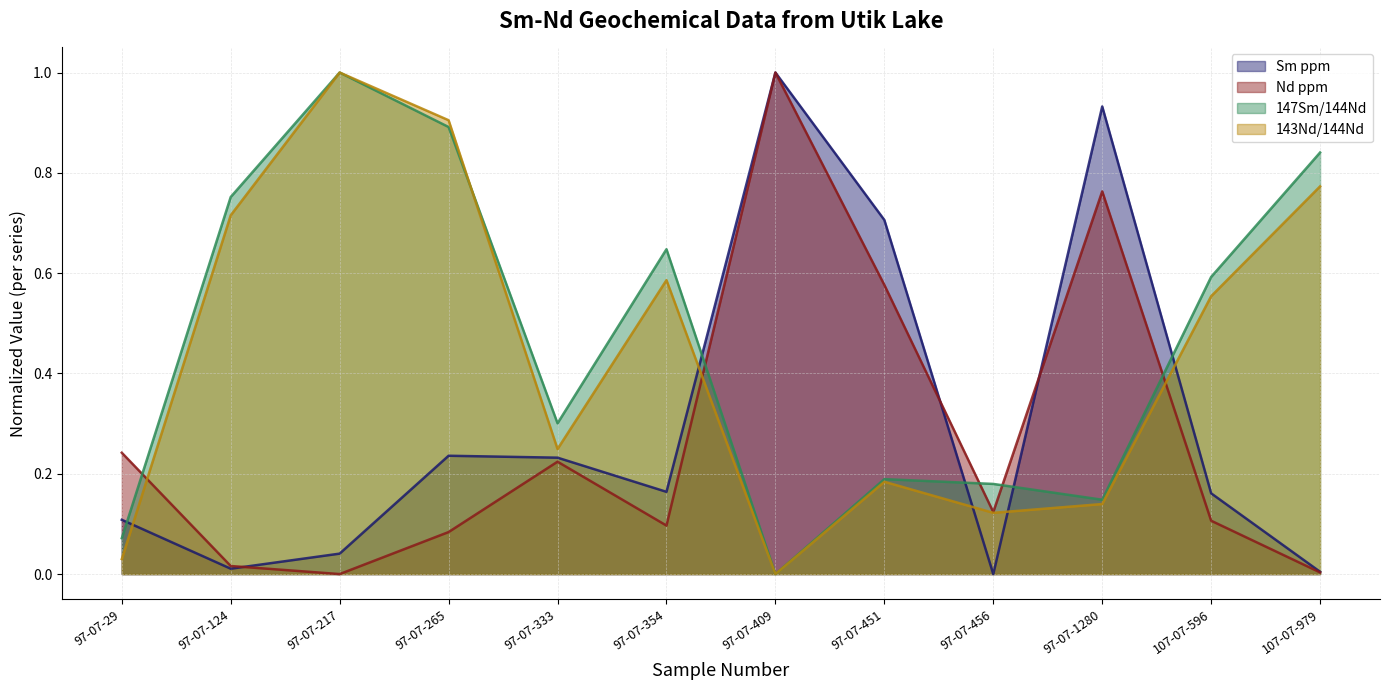

Reading left to right, extract all data points from this chart.

Sm ppm: 0.1	0.0	0.0	0.2	0.2	0.2	1.0	0.7	0.0	0.9	0.2	0.0
Nd ppm: 0.2	0.0	0.0	0.1	0.2	0.1	1.0	0.6	0.1	0.8	0.1	0.0
147Sm/144Nd: 0.1	0.8	1.0	0.9	0.3	0.6	0.0	0.2	0.2	0.1	0.6	0.8
143Nd/144Nd: 0.0	0.7	1.0	0.9	0.2	0.6	0.0	0.2	0.1	0.1	0.6	0.8